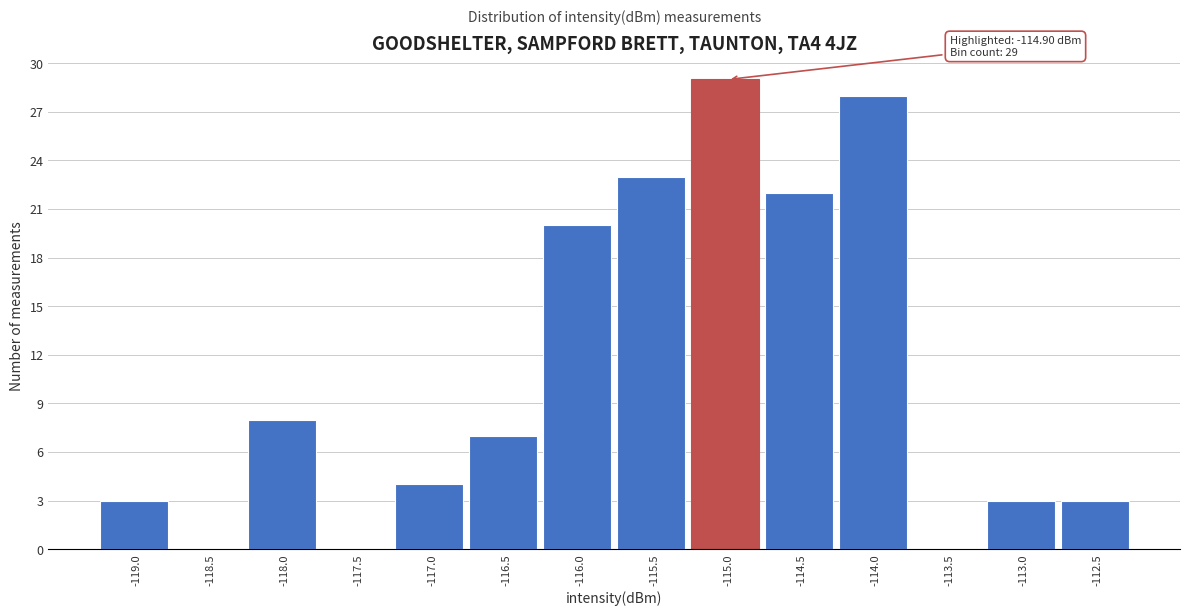

Reading left to right, list all the values displayed in this chart.

-119.0=3	-118.5=0	-118.0=8	-117.5=0	-117.0=4	-116.5=7	-116.0=20	-115.5=23	-115.0=29	-114.5=22	-114.0=28	-113.5=0	-113.0=3	-112.5=3